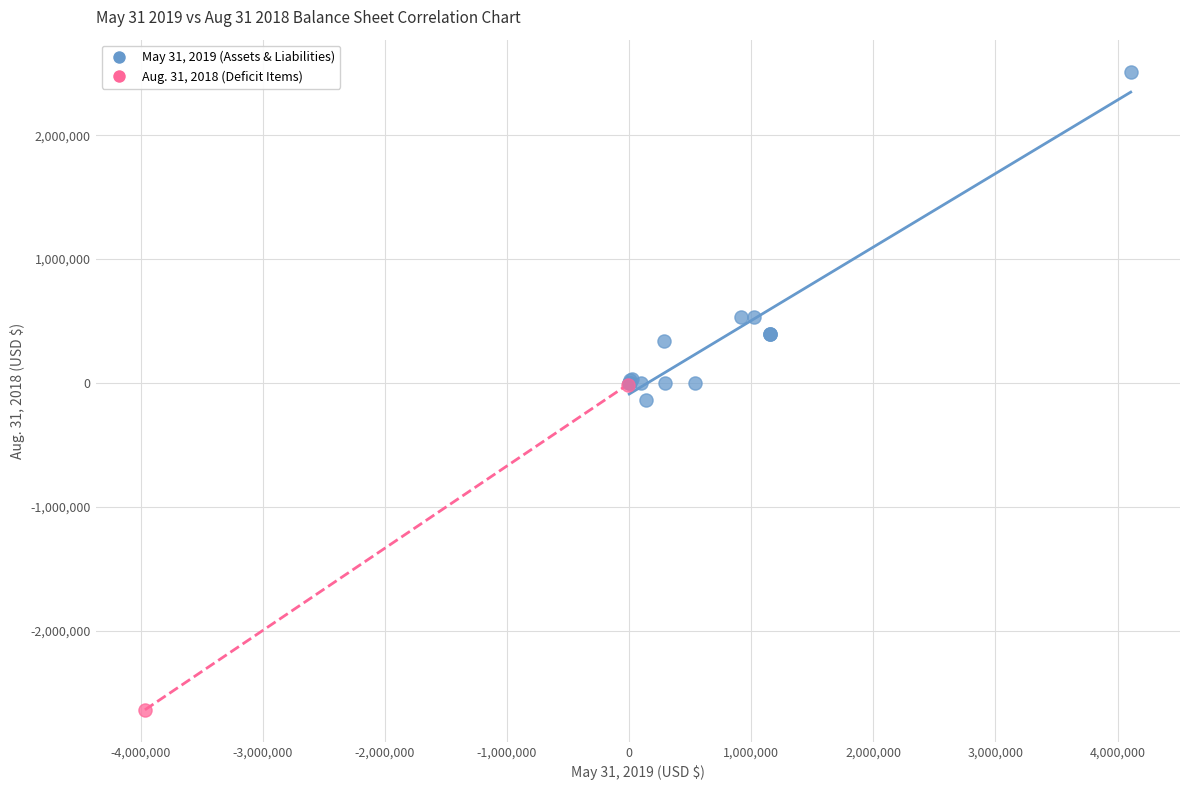

Which series contains the highest Y value?

May 31, 2019 (Assets & Liabilities)